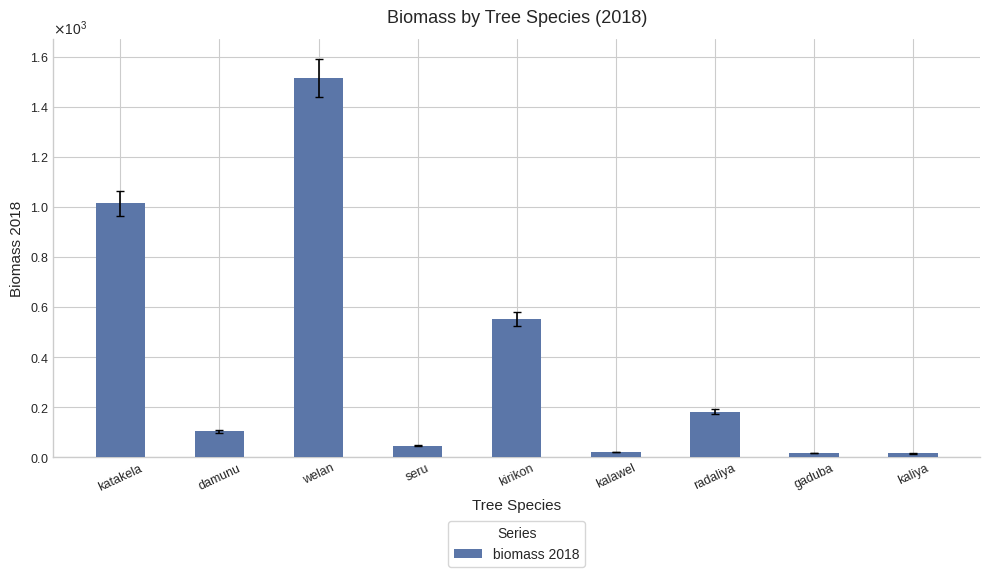

Does the chart contain any negative values?

No